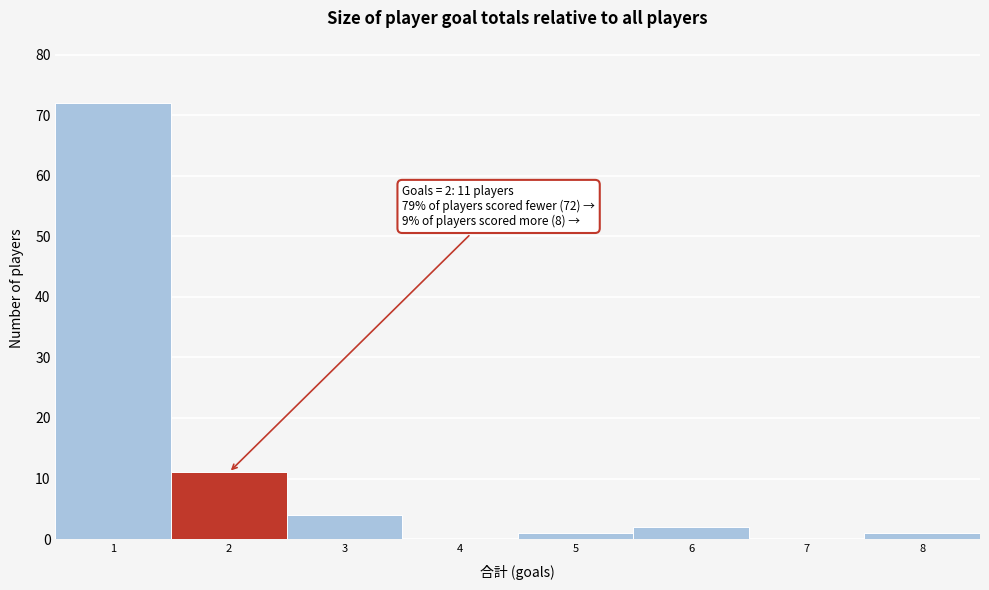

Which range on the x-axis has the tallest bar?

0.5 to 1.5